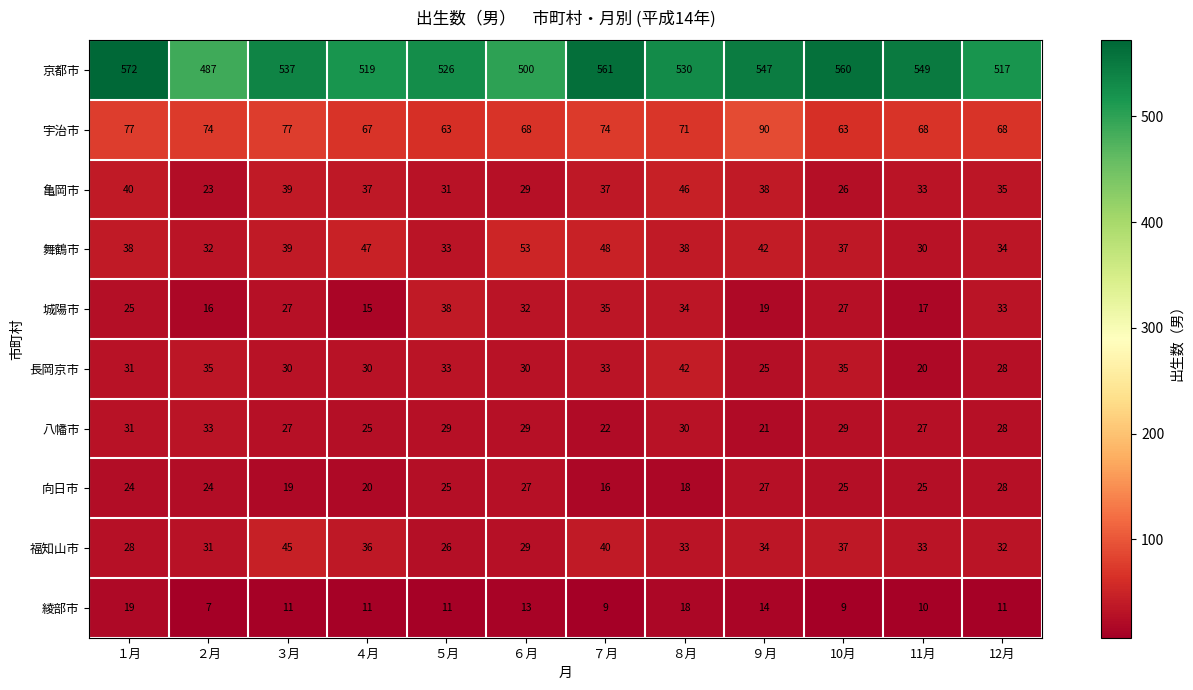

The value of 京都市 at ８月 is 273. True or false?

False